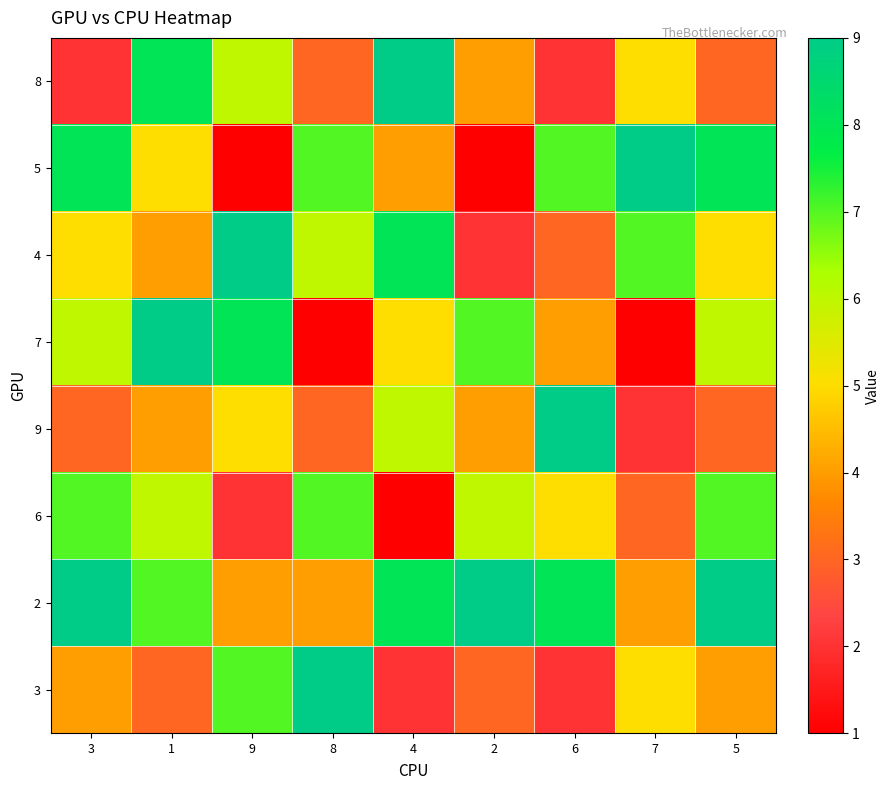

What is the difference between the highest and lowest values at 9?

8